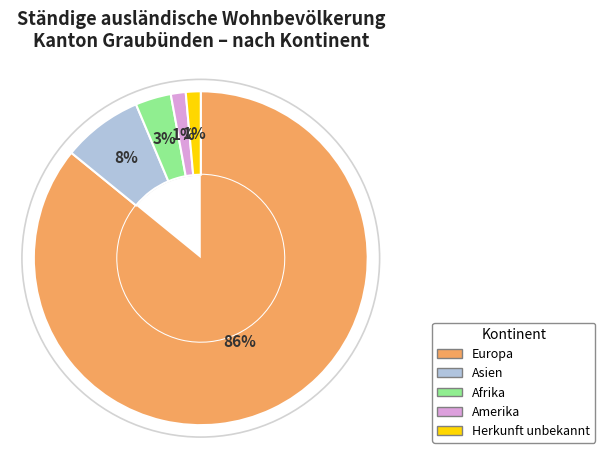

To the nearest percent, what portion does Amerika represent?

1%